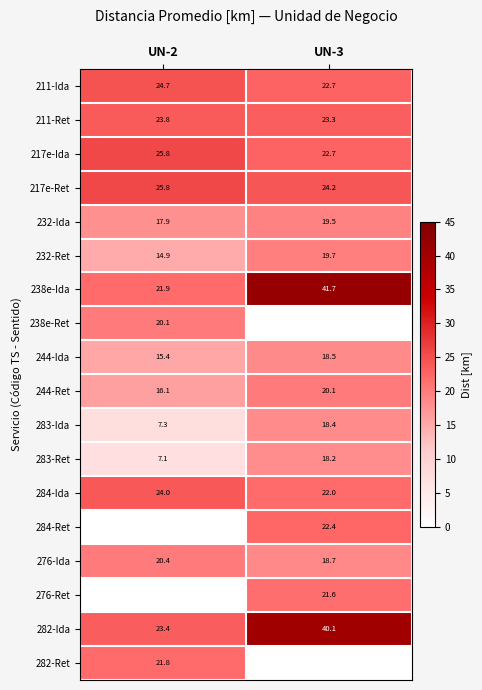

The 244-Ida series shows 28.4 at UN-3. True or false?

False